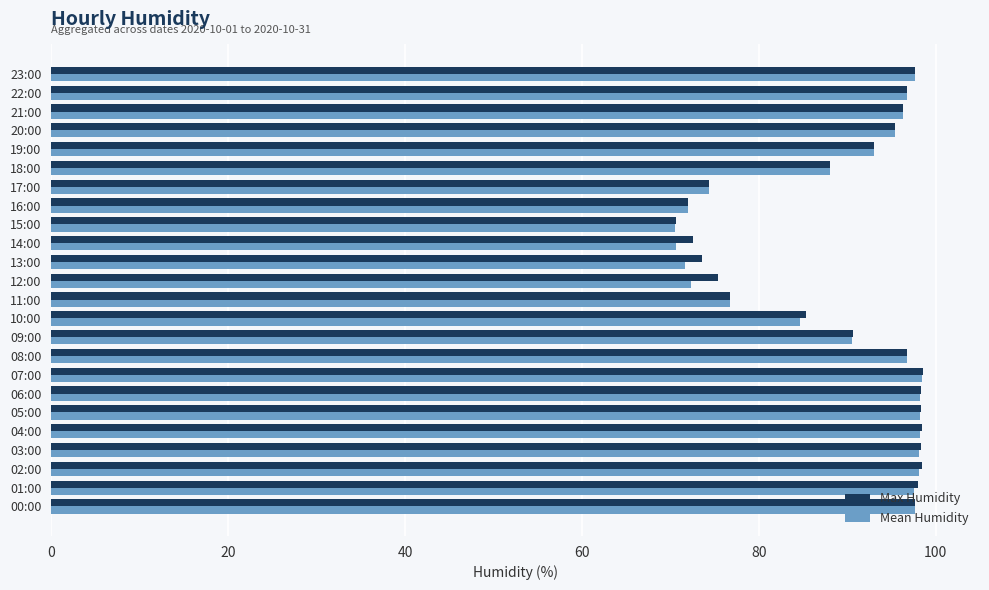

What is the difference between the second highest and minimum values in the Max Humidity series?

27.9